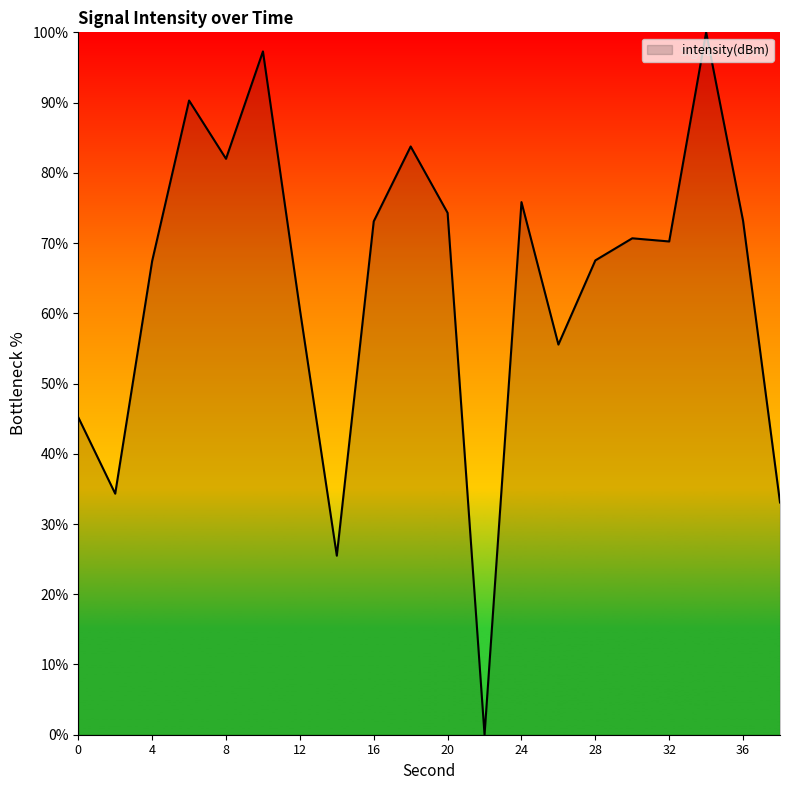

What is the difference between the maximum and minimum values?

100.0